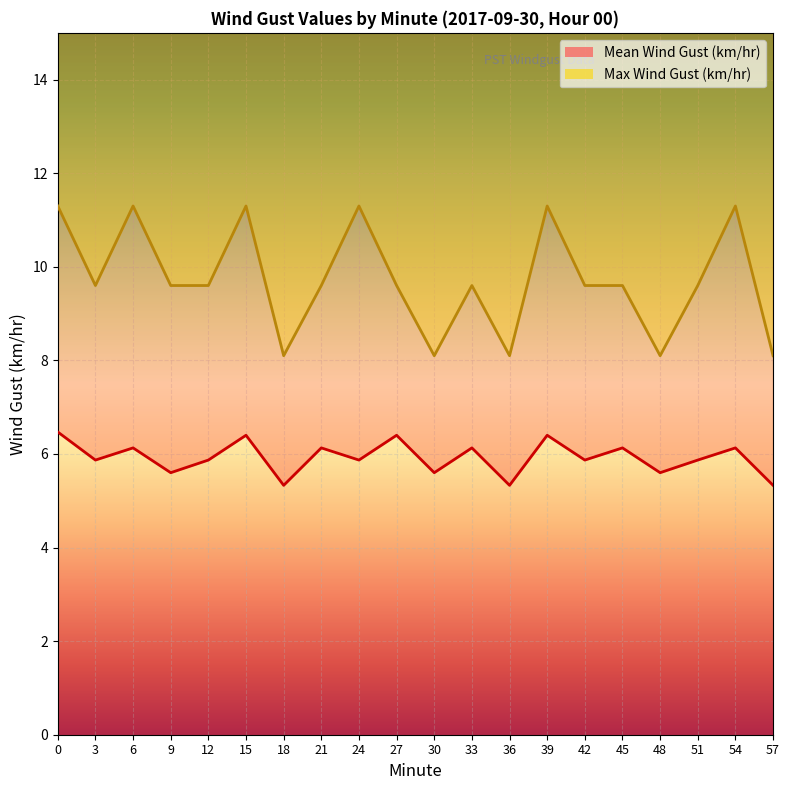

True or false: Max Wind Gust (km/hr) and Mean Wind Gust (km/hr) cross at least once.

False